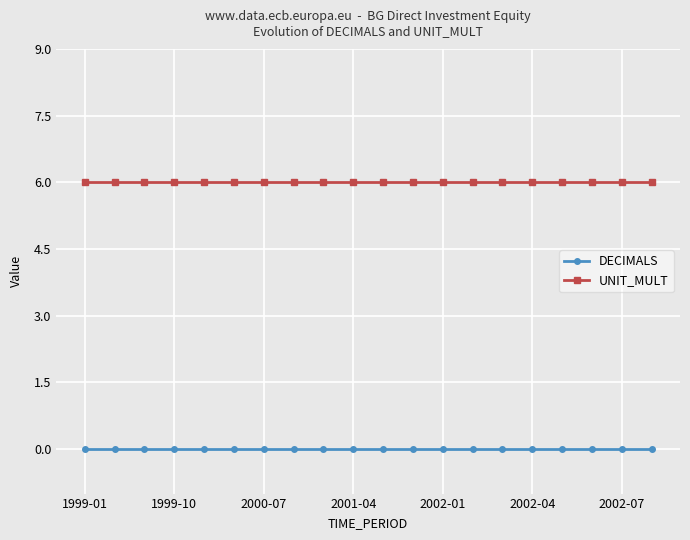

What are all the series names shown in the legend?

DECIMALS, UNIT_MULT